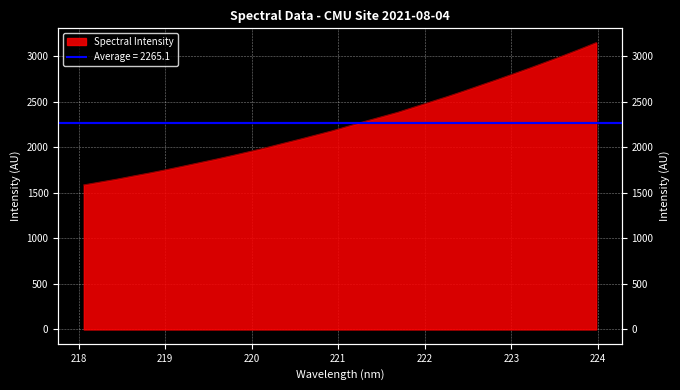

Between 219.7801 and 223.2172, which is larger?

223.2172